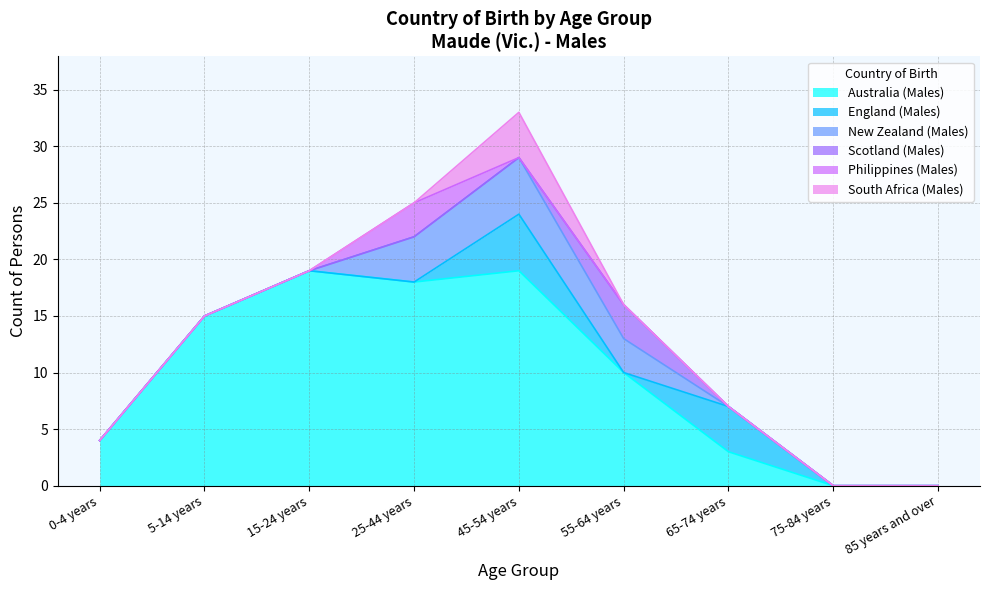

List the series in order of their peak value, lowest first.

Scotland (Males), Philippines (Males), South Africa (Males), England (Males), New Zealand (Males), Australia (Males)